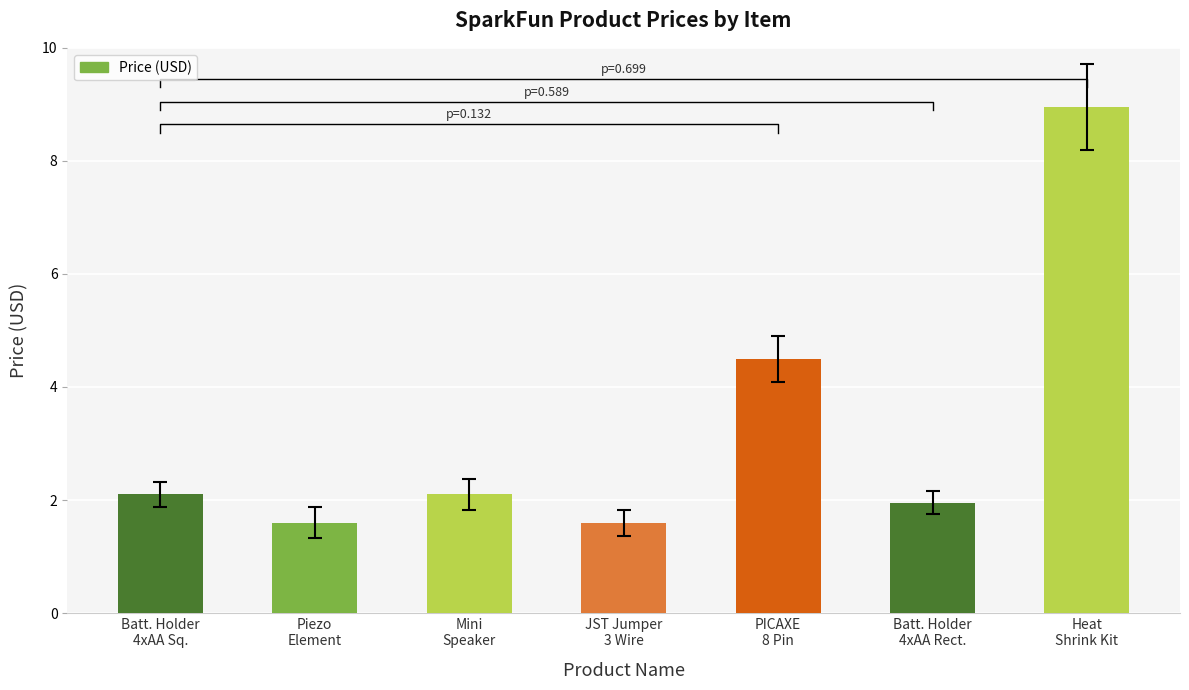

Where does the data first go above 2?

Batt. Holder
4xAA Sq.